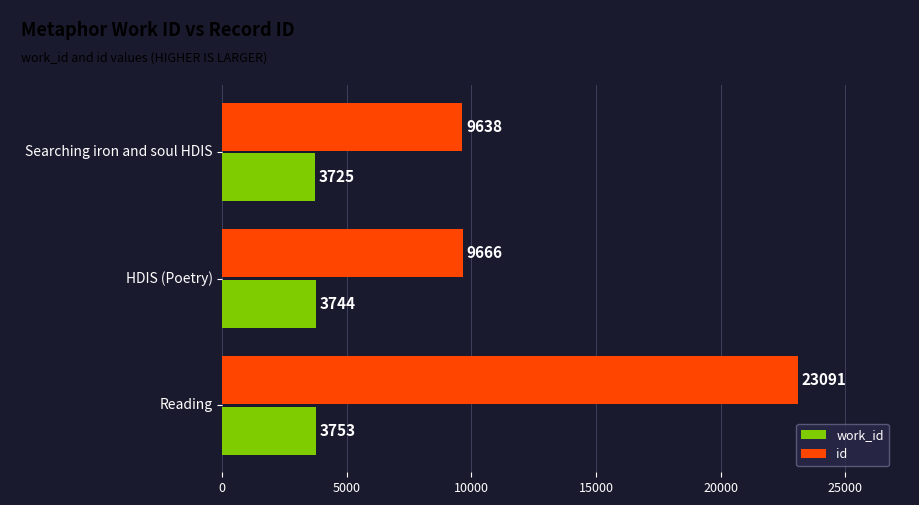

What is the difference between the maximum and minimum values in the work_id series?

28